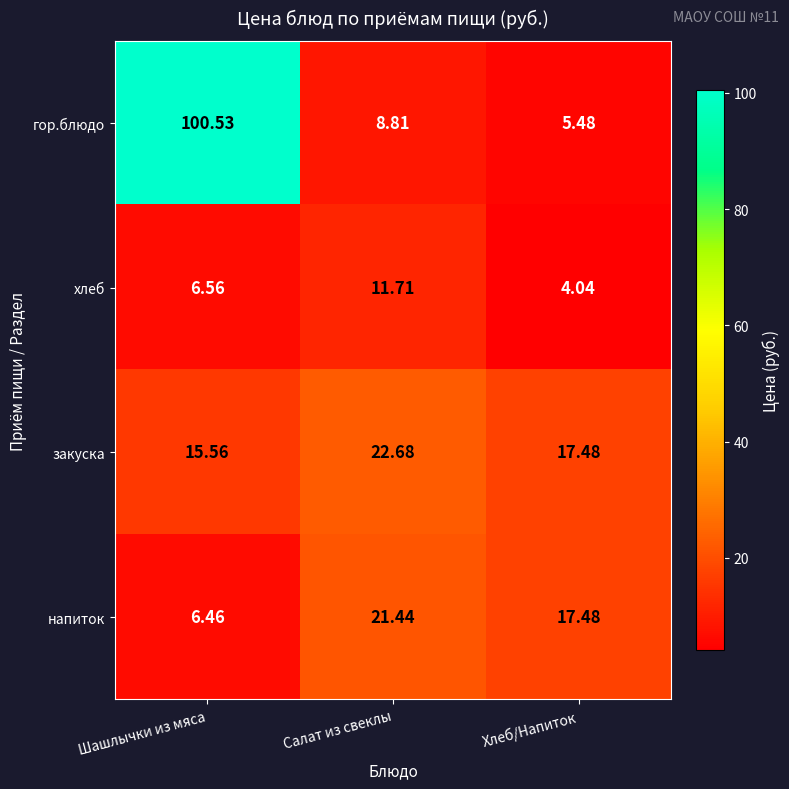

What is the greatest value displayed?

100.5